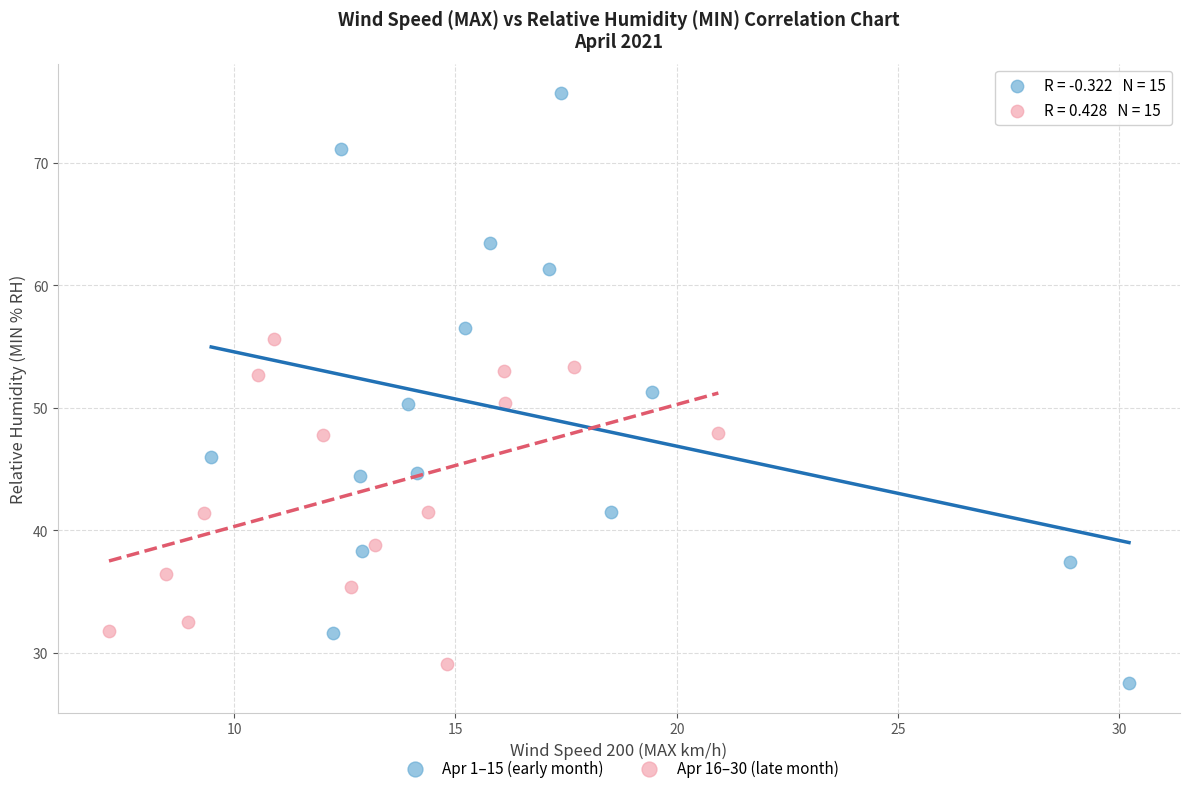

Which series reaches the maximum Y coordinate?

Apr 1–15 (early month)